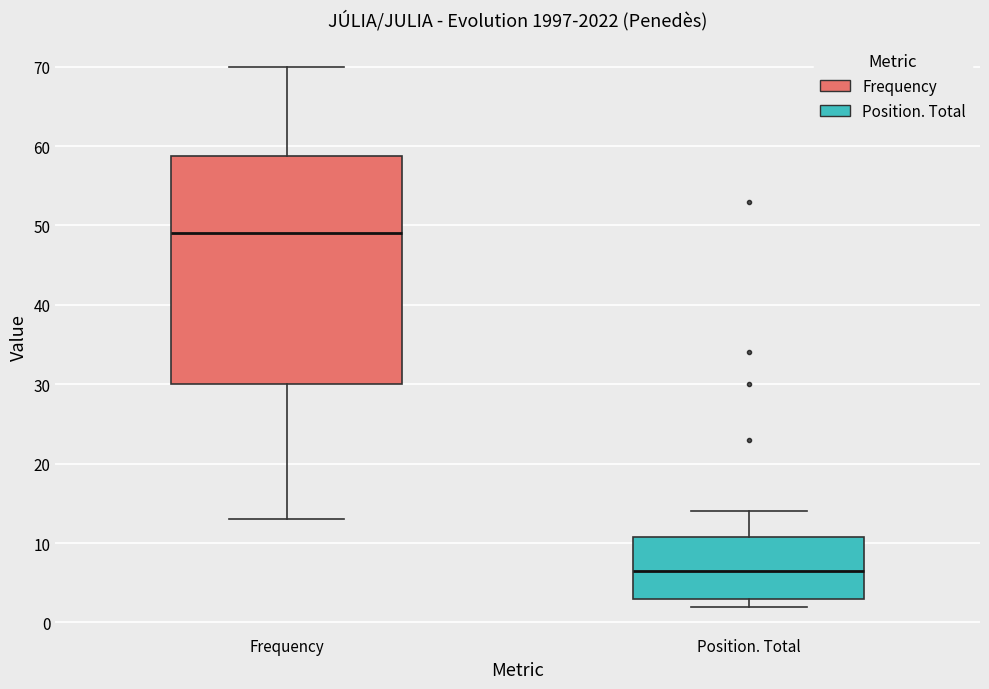

Reading left to right, read every box against the y-axis: the position of its median line, the range the box covers, and the ends of its whiskers. The values are not printed on the chart, so give them approximately, as read against the axis.

Frequency: median 49, box 30 to 59, whiskers 13 to 70
Position. Total: median 7, box 3 to 11, whiskers 2 to 14